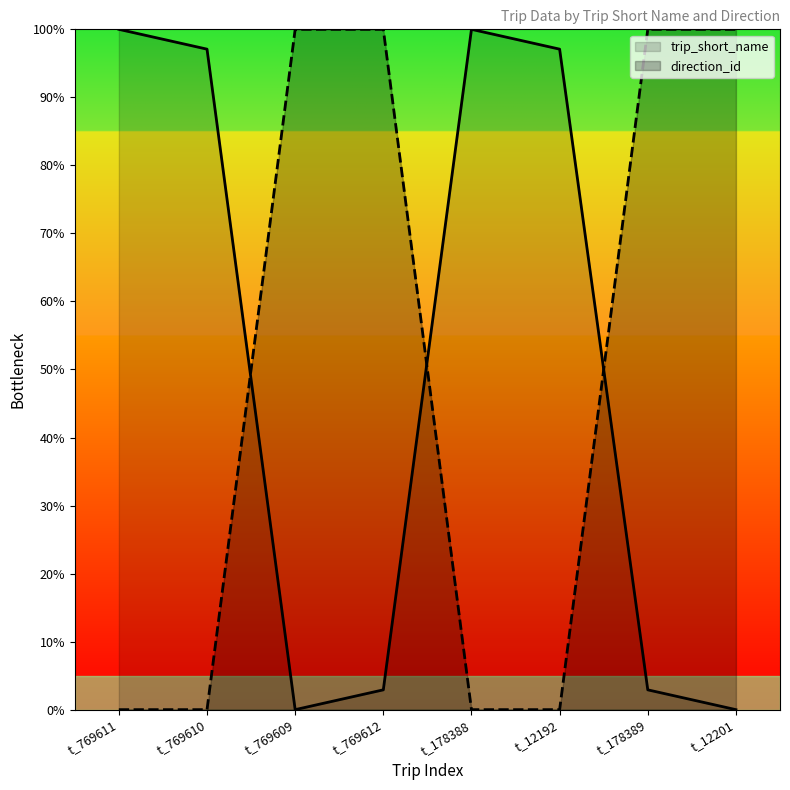

Which label corresponds to the largest value in the chart?

t_769611